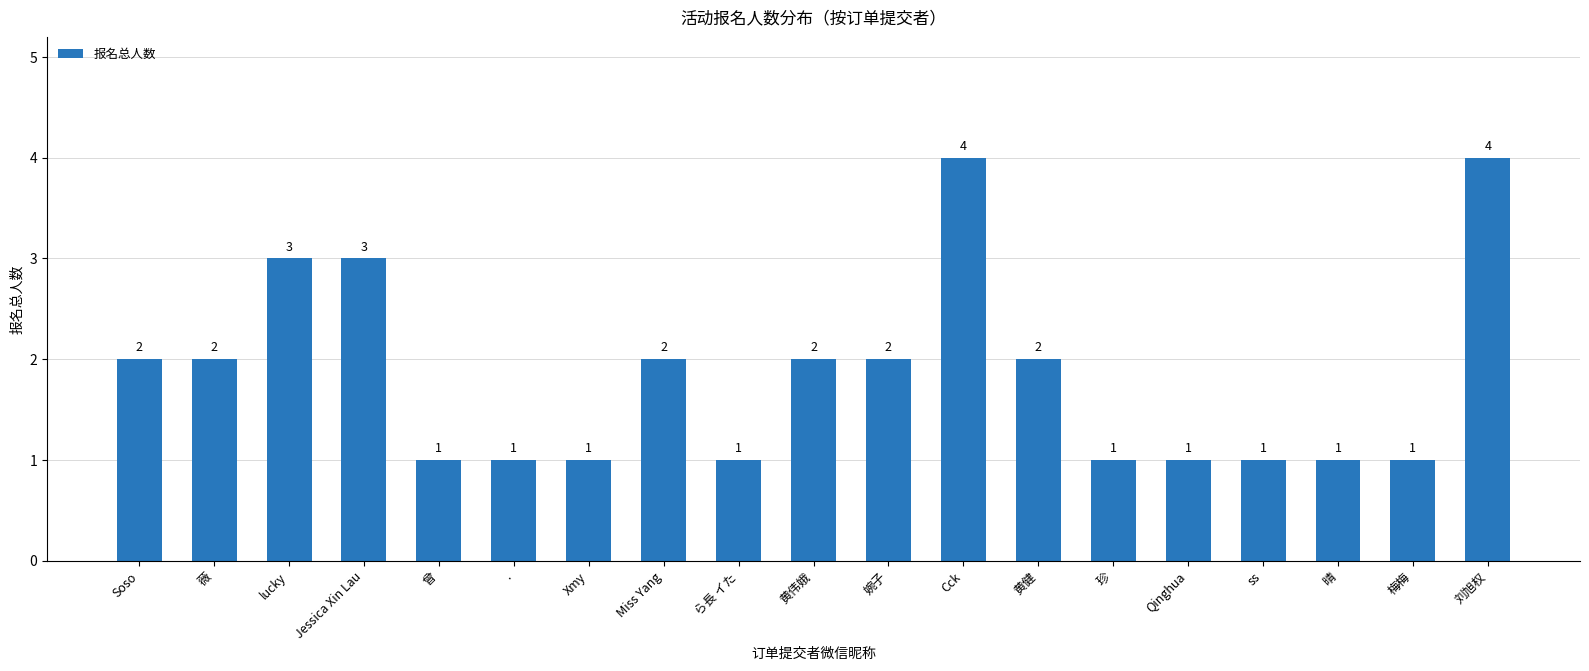

How many values are between 1 and 2?

15